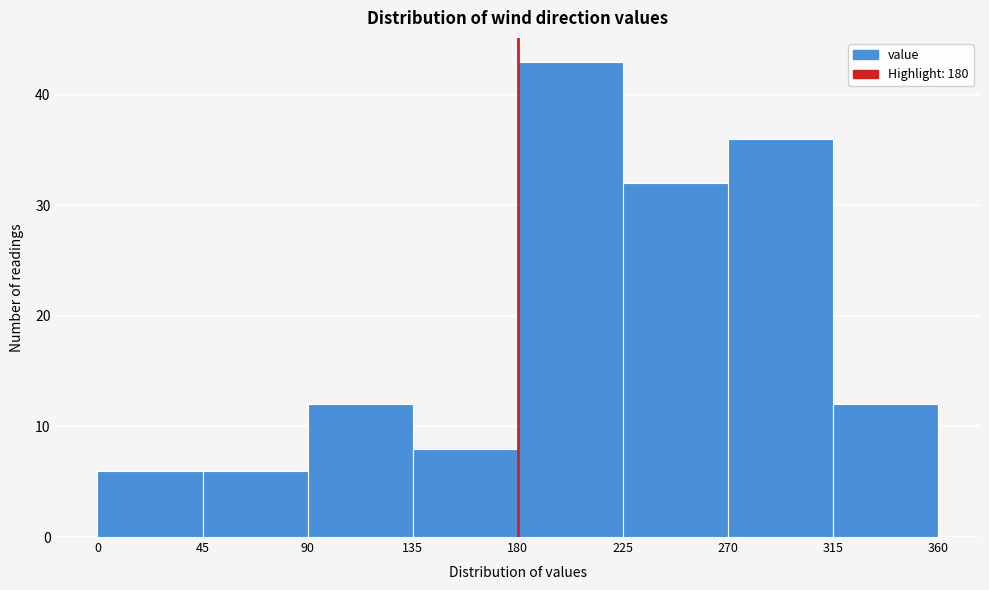

How tall is the bar that spans 0 to 45 on the x-axis? The values are not printed on the chart, so give them approximately, as read against the axis.

6